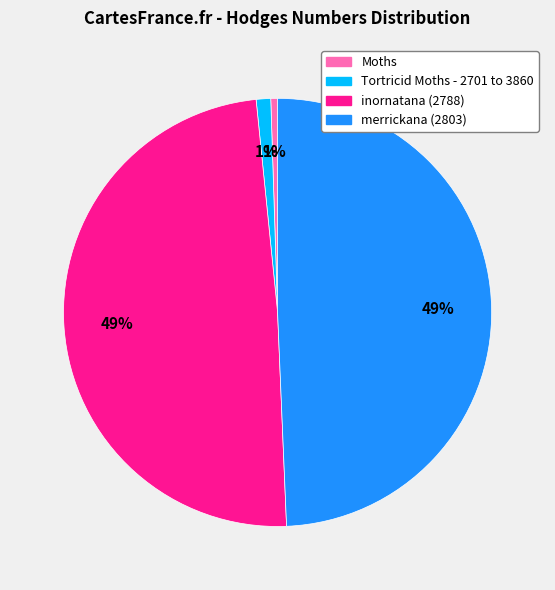

To the nearest percent, what is the combined percentage of merrickana (2803) and inornatana (2788)?

98%